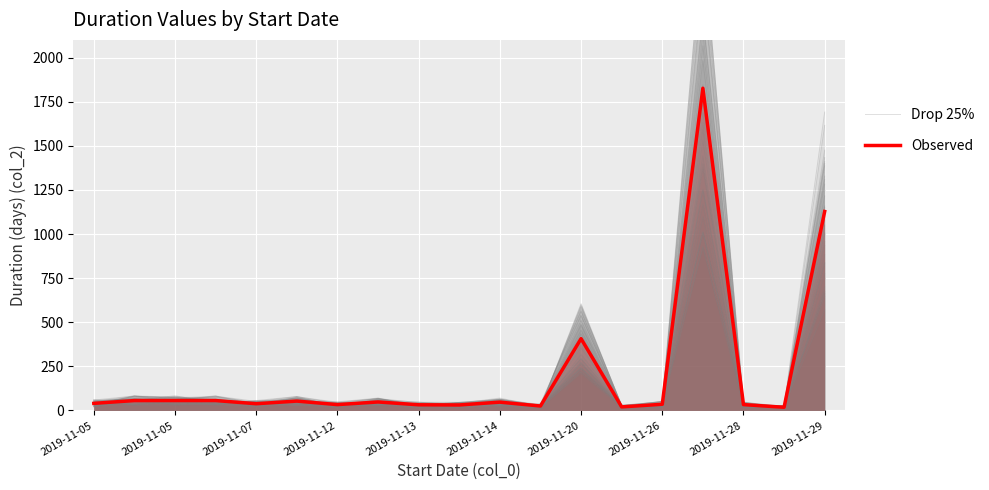

What is the difference between the maximum and minimum values in the Drop 25% series?

1234.3